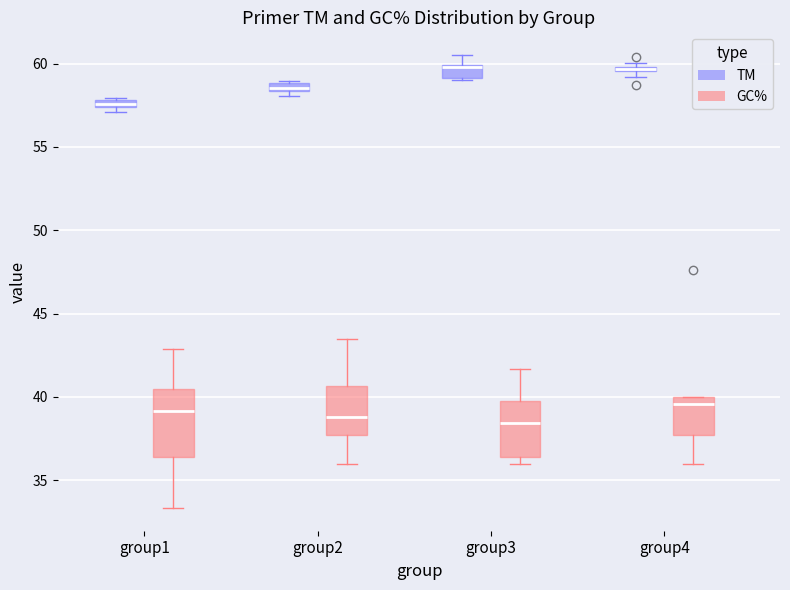

Where is the lower edge of the box for group1 (TM) on the y-axis? The values are not printed on the chart, so give them approximately, as read against the axis.

57.5